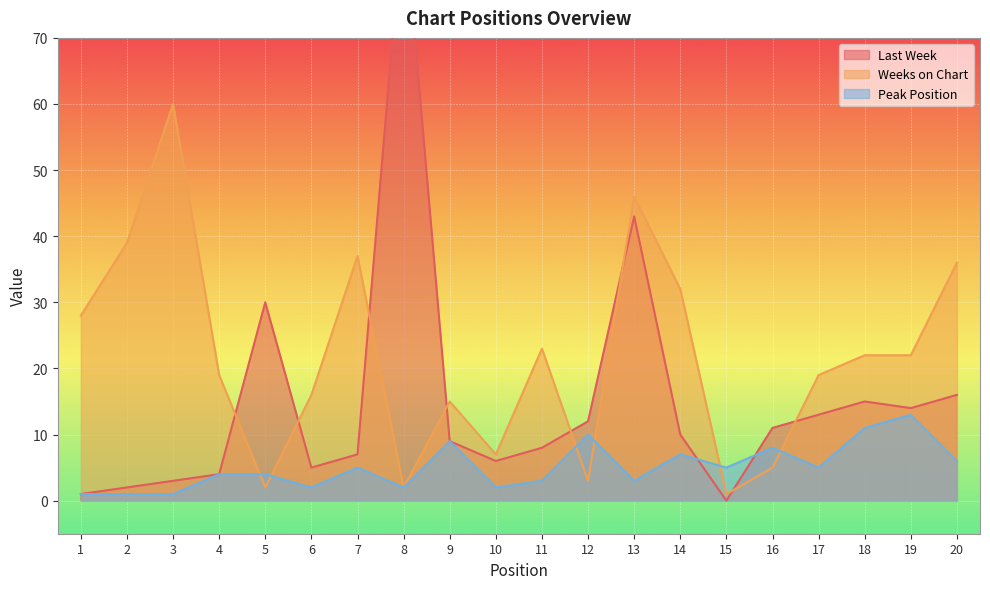

Rank the series by their average value, from highest to lowest.

Weeks on Chart, Last Week, Peak Position